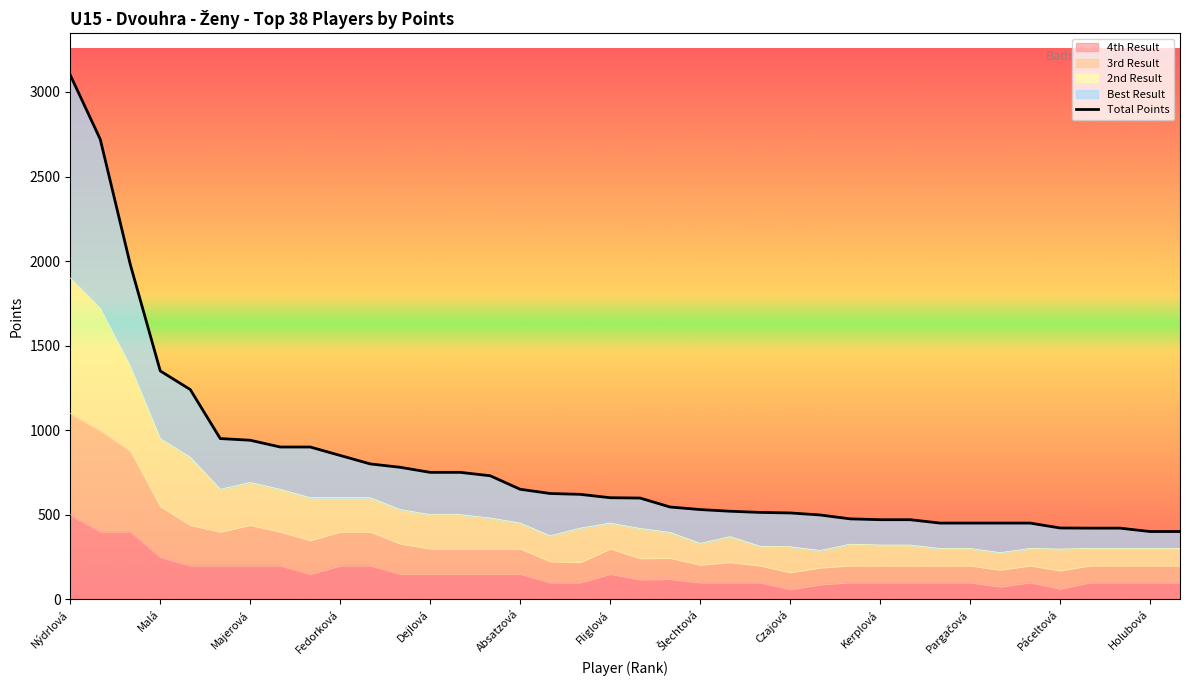

Is it true that 4th Result equals 200 at Majerová?

True